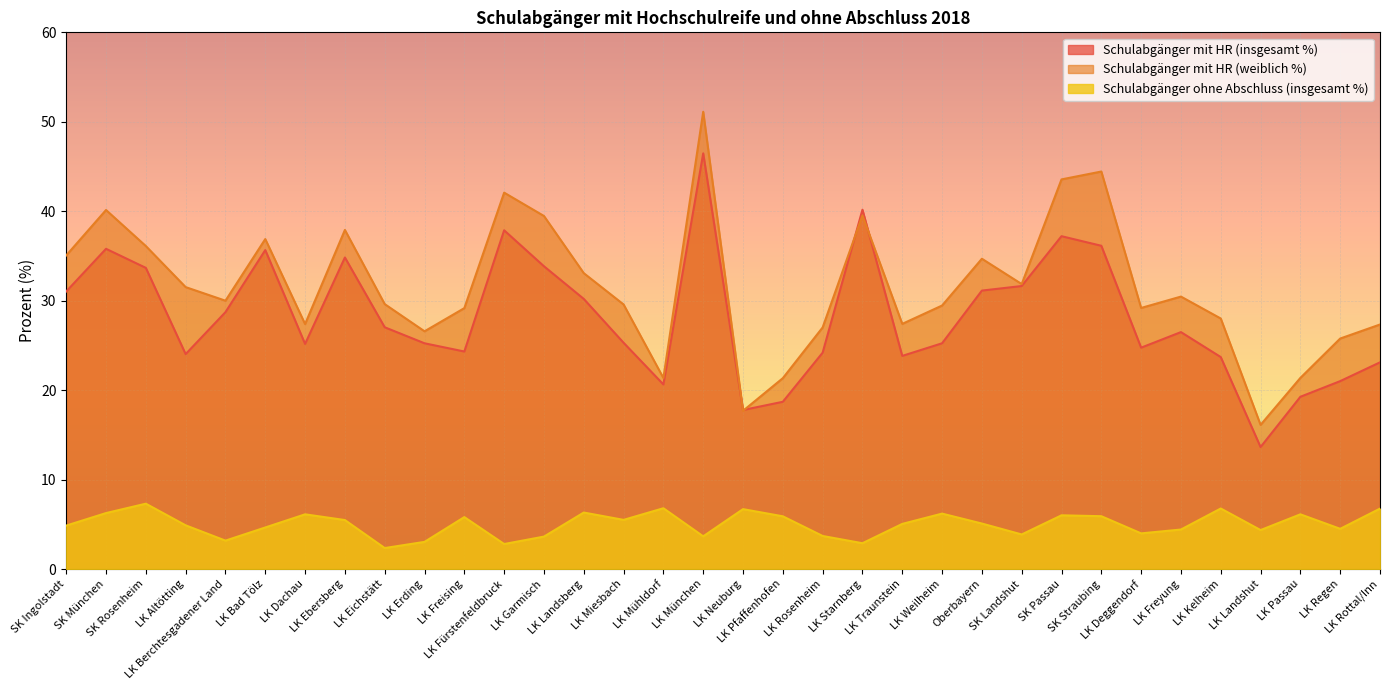

Is it true that Schulabgänger mit HR (insgesamt %) equals 33.2 at LK Passau?

False